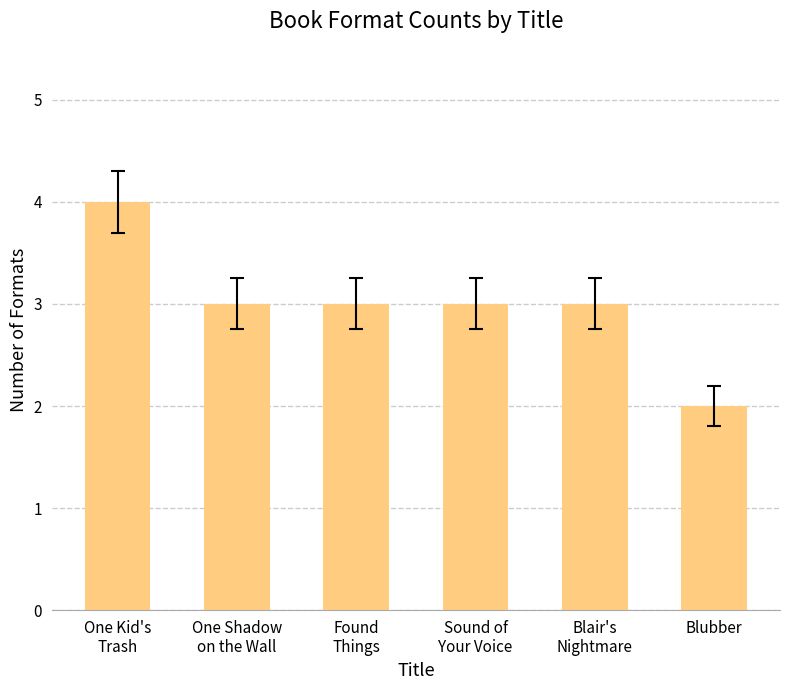

How many categories are shown in the chart?

6